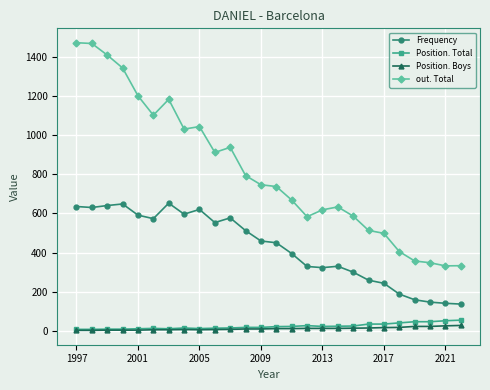

What is the highest value of the out. Total series?

1471